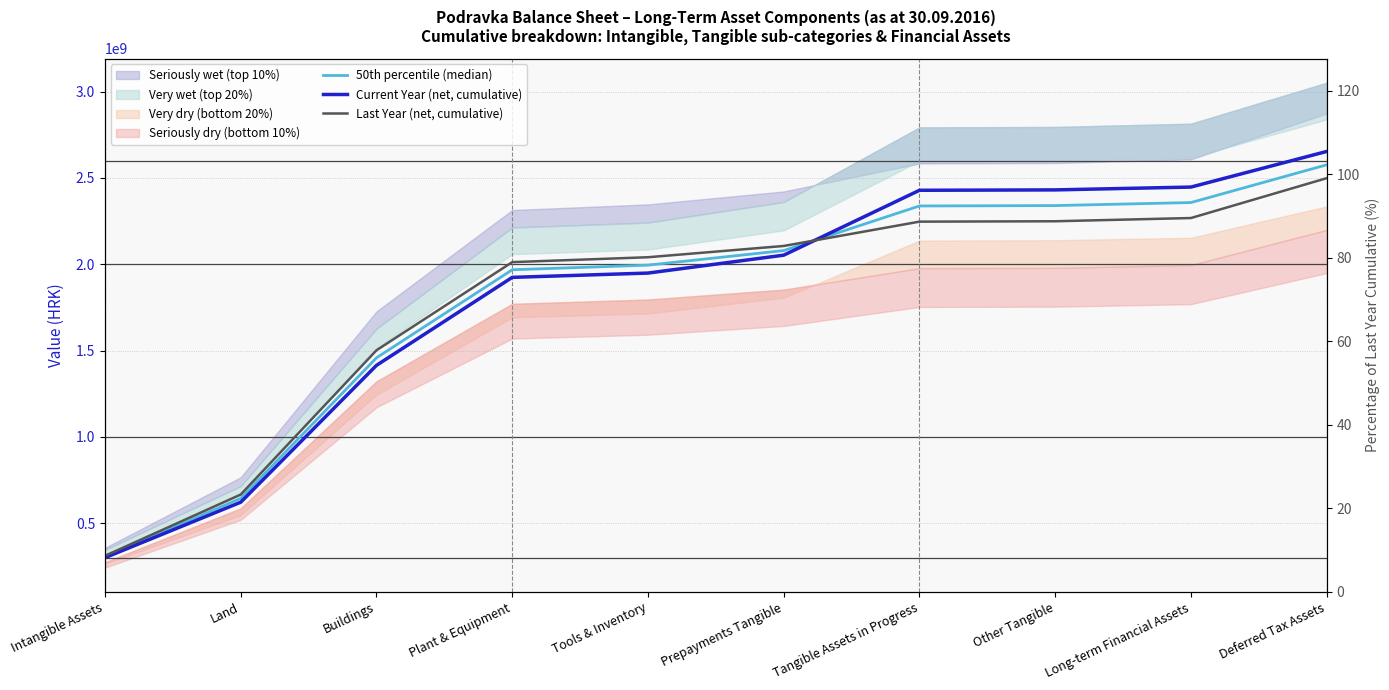

Reading right to left, transcribe all the data shown in this chart.

50th percentile (median): Deferred Tax Assets=2575785034.6	Long-term Financial Assets=2357174217.3	Other Tangible=2339614983.3	Tangible Assets in Progress=2337371941.8	Prepayments Tangible=2079010045.2	Tools & Inventory=1994518793.7	Plant & Equipment=1967870846.7	Buildings=1457812356.8	Land=643659620.9	Intangible Assets=305512015.6
Current Year (net, cumulative): Deferred Tax Assets=2653127392.4	Long-term Financial Assets=2446853285.8	Other Tangible=2430447739.9	Tangible Assets in Progress=2428208978.3	Prepayments Tangible=2052375895.1	Tools & Inventory=1948648744.4	Plant & Equipment=1923747719.4	Buildings=1414164021.7	Land=621399299.9	Intangible Assets=300222296.1
Last Year (net, cumulative): Deferred Tax Assets=2498442676.9	Long-term Financial Assets=2267495148.8	Other Tangible=2248782226.8	Tangible Assets in Progress=2246534905.2	Prepayments Tangible=2105644195.4	Tools & Inventory=2040388842.9	Plant & Equipment=2011993973.9	Buildings=1501460691.9	Land=665919941.9	Intangible Assets=310801735.1